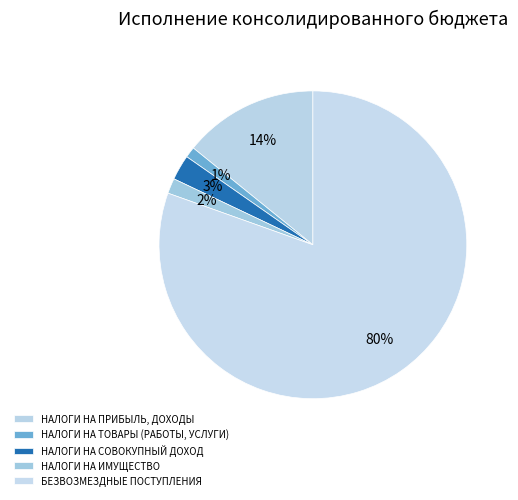

What is the ratio of the value at НАЛОГИ НА СОВОКУПНЫЙ ДОХОД to the value at НАЛОГИ НА ИМУЩЕСТВО?

1.7